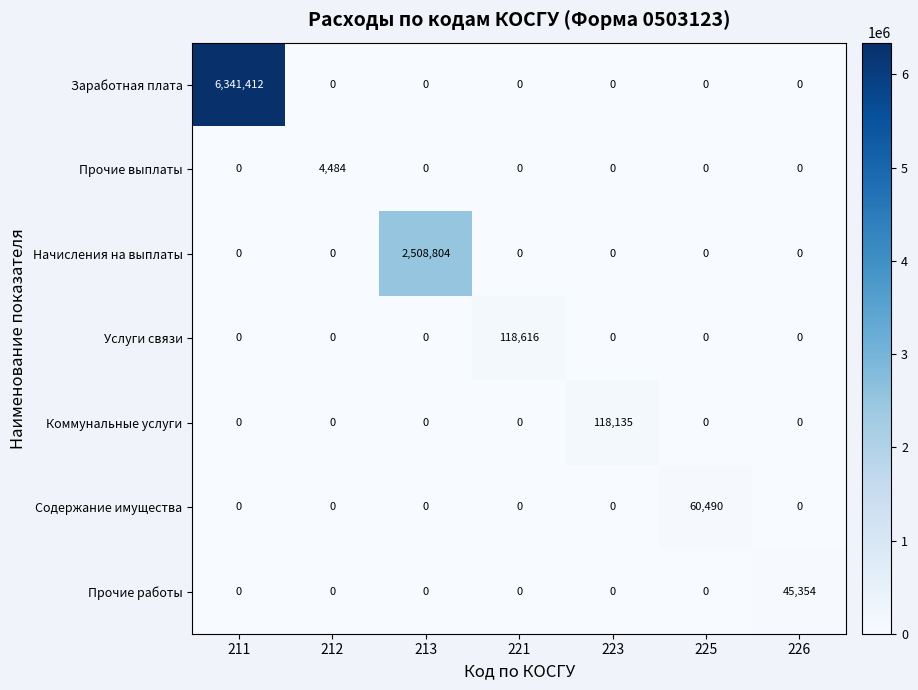

What value does the Заработная плата series have at 211, to the nearest 10?

6341410